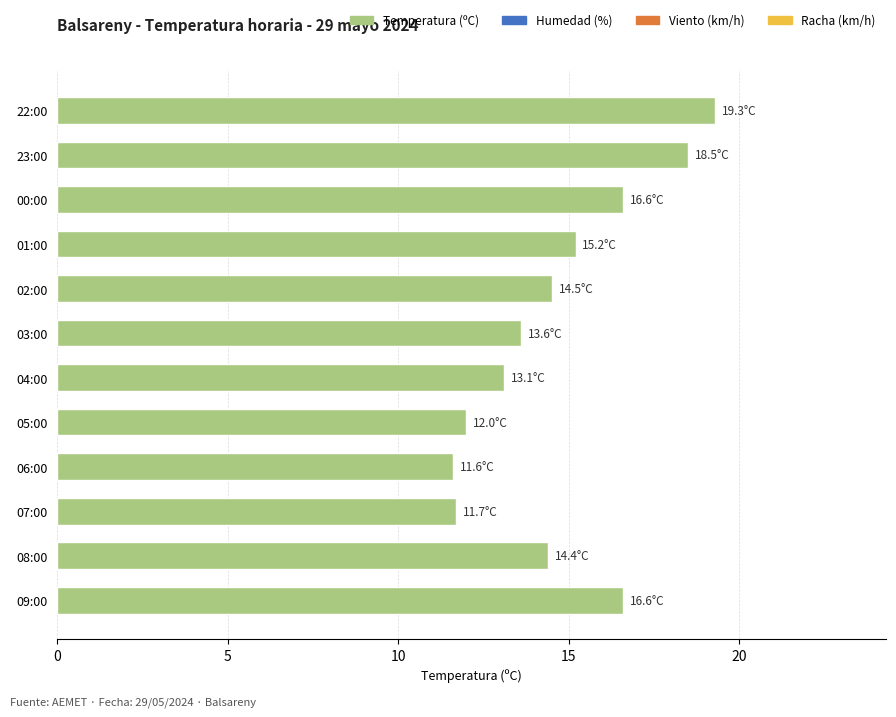

Reading bottom to top, what are all the values shown in this chart?

16.6	14.4	11.7	11.6	12.0	13.1	13.6	14.5	15.2	16.6	18.5	19.3